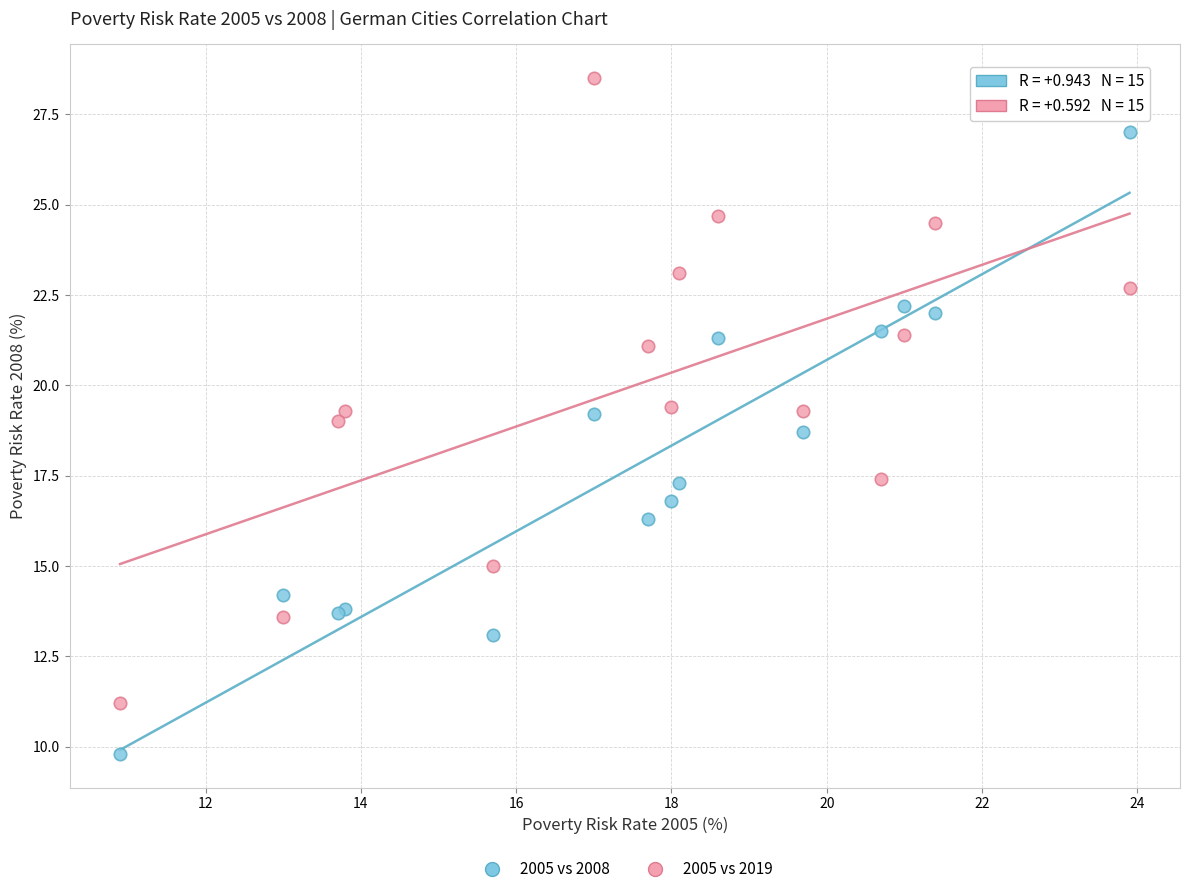

Which series contains the lowest Y value?

2005 vs 2008